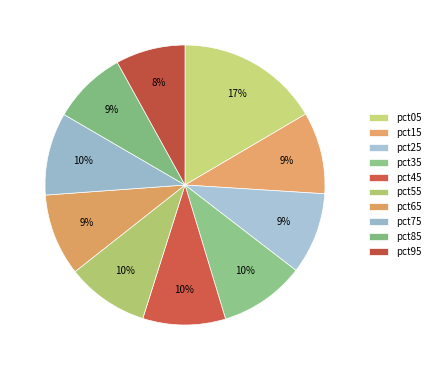

Count the number of slices in the pie.

10